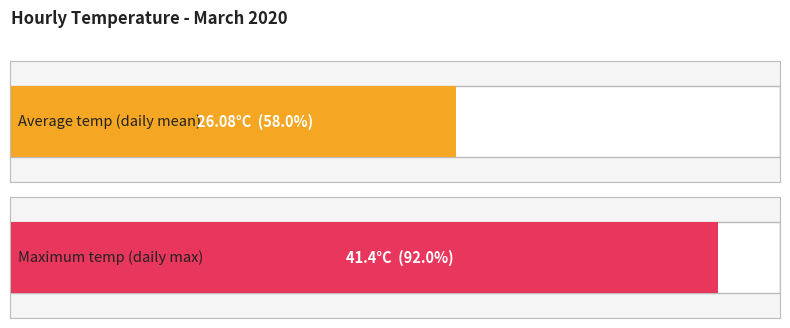

The value of Maximum temp (daily max) at 16:00 is 19.0. True or false?

False